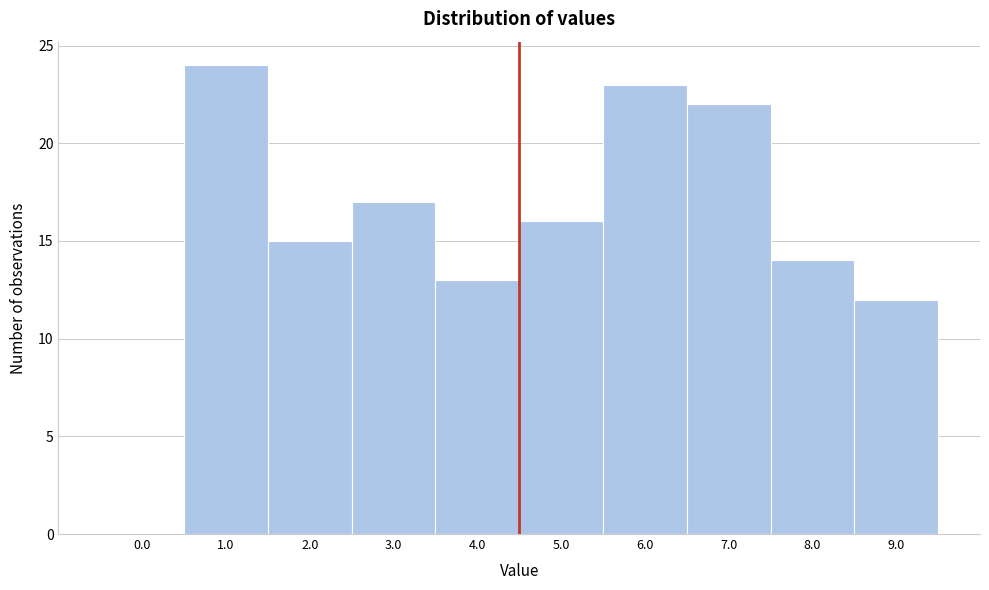

Reading left to right, extract all data points from this chart.

0.0=0	1.0=24	2.0=15	3.0=17	4.0=13	5.0=16	6.0=23	7.0=22	8.0=14	9.0=12